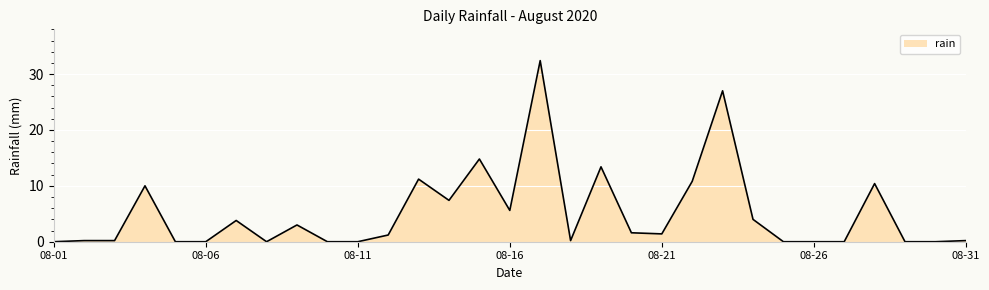

Reading left to right, what are all the values shown in this chart?

0.0	0.2	0.2	10.0	0.0	0.0	3.8	0.0	3.0	0.0	0.0	1.2	11.2	7.4	14.8	5.6	32.4	0.2	13.4	1.6	1.4	10.8	27.0	4.0	0.0	0.0	0.0	10.4	0.0	0.0	0.2